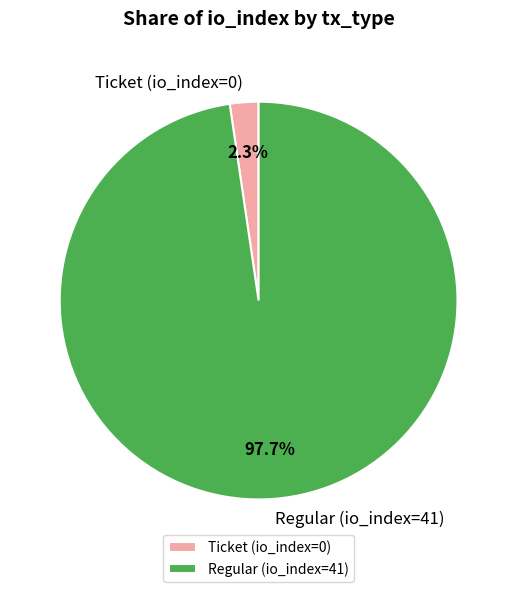

Rank the categories by value from highest to lowest.

Regular (io_index=41), Ticket (io_index=0)